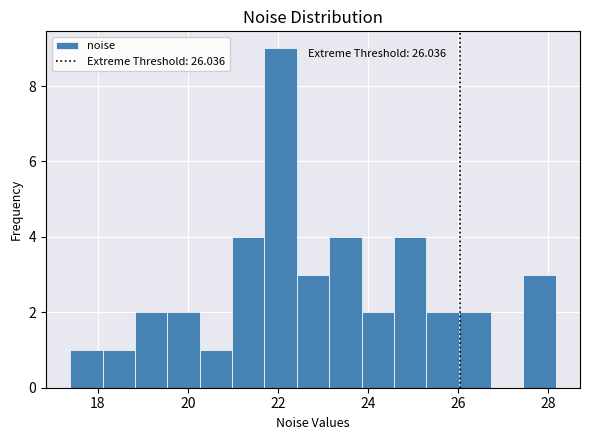

Read against the x-axis, roughly where is the centre of the tallest bar?

22.0